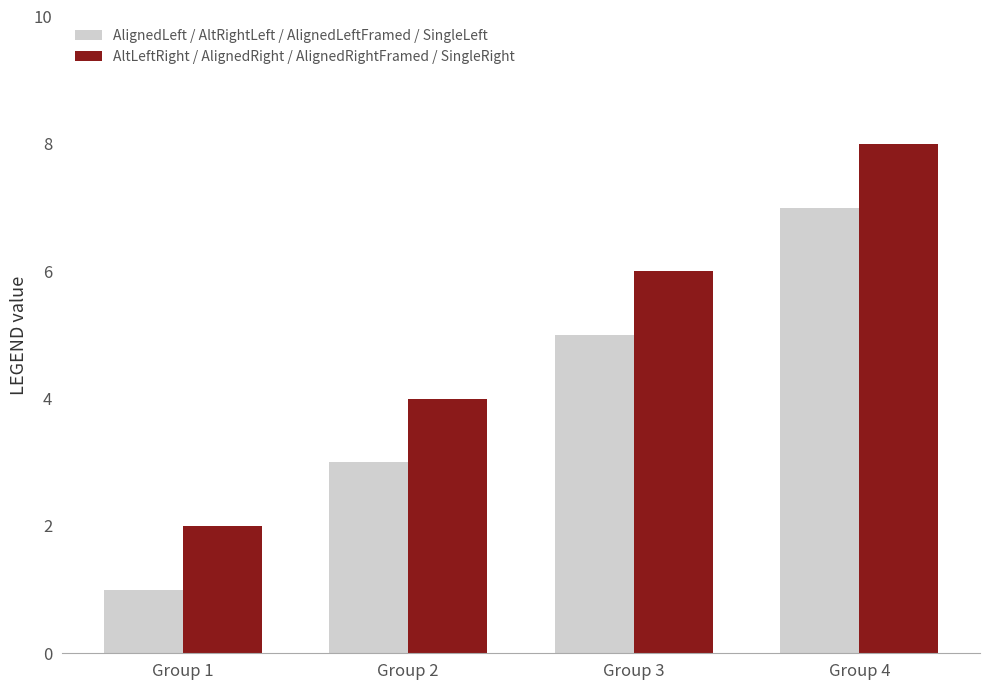

True or false: AltLeftRight / AlignedRight / AlignedRightFramed / SingleRight has a value of 10 at Group 3.

False